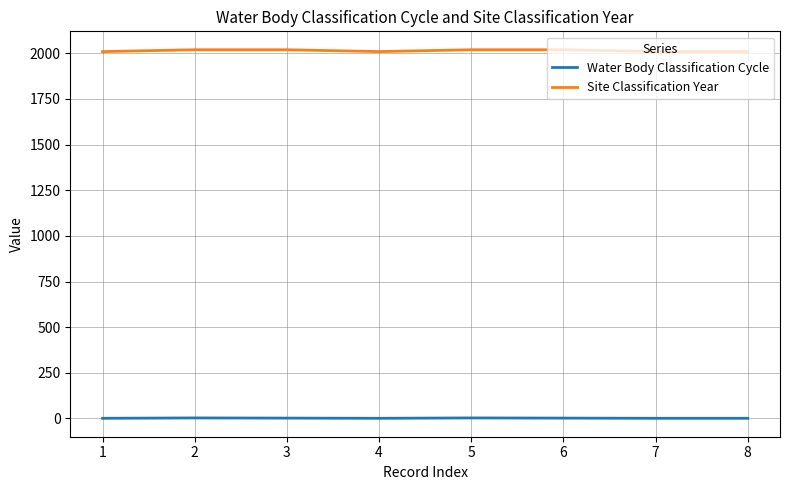

At how many categories does at least one series exceed 709?

8